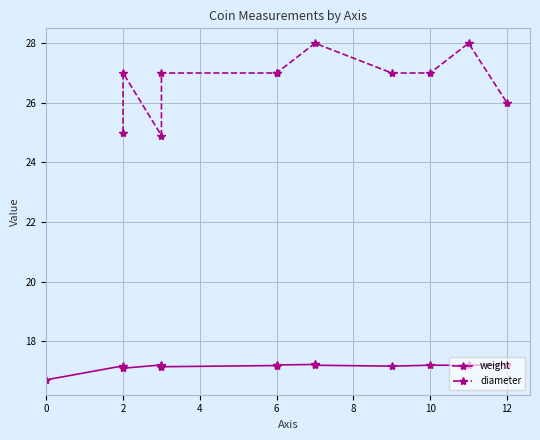

How many points are higher than both their immediate neighbors (excluding endpoints)?

2